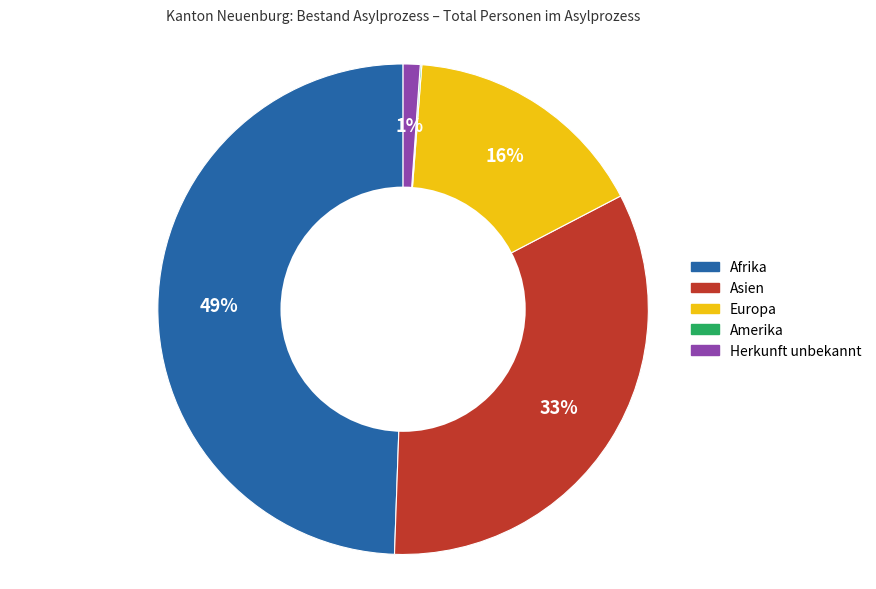

Is there any slice that represents more than half of the pie?

No